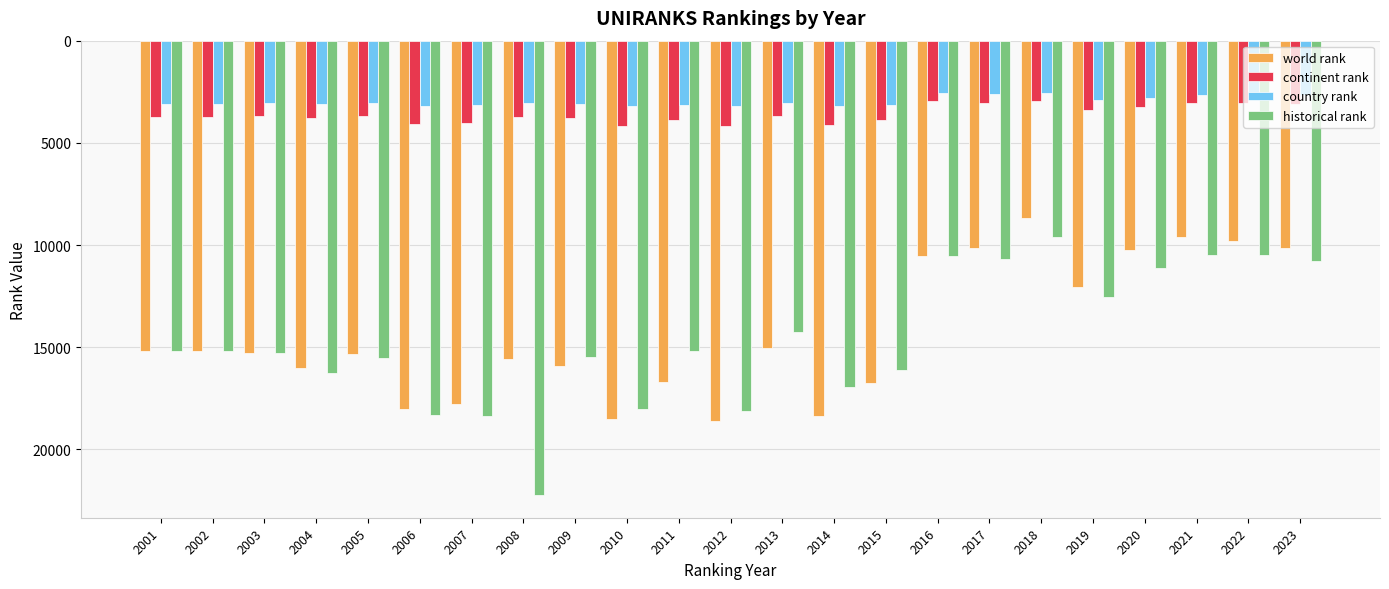

How many bars are there in each group?

4